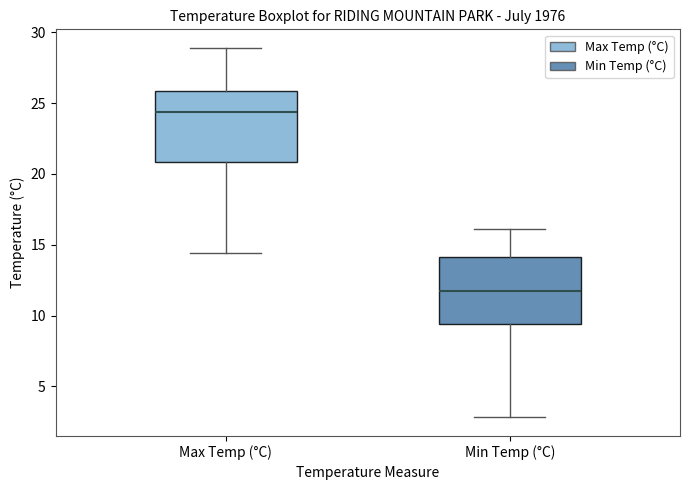

Which box's median line is the lowest?

Min Temp (°C)